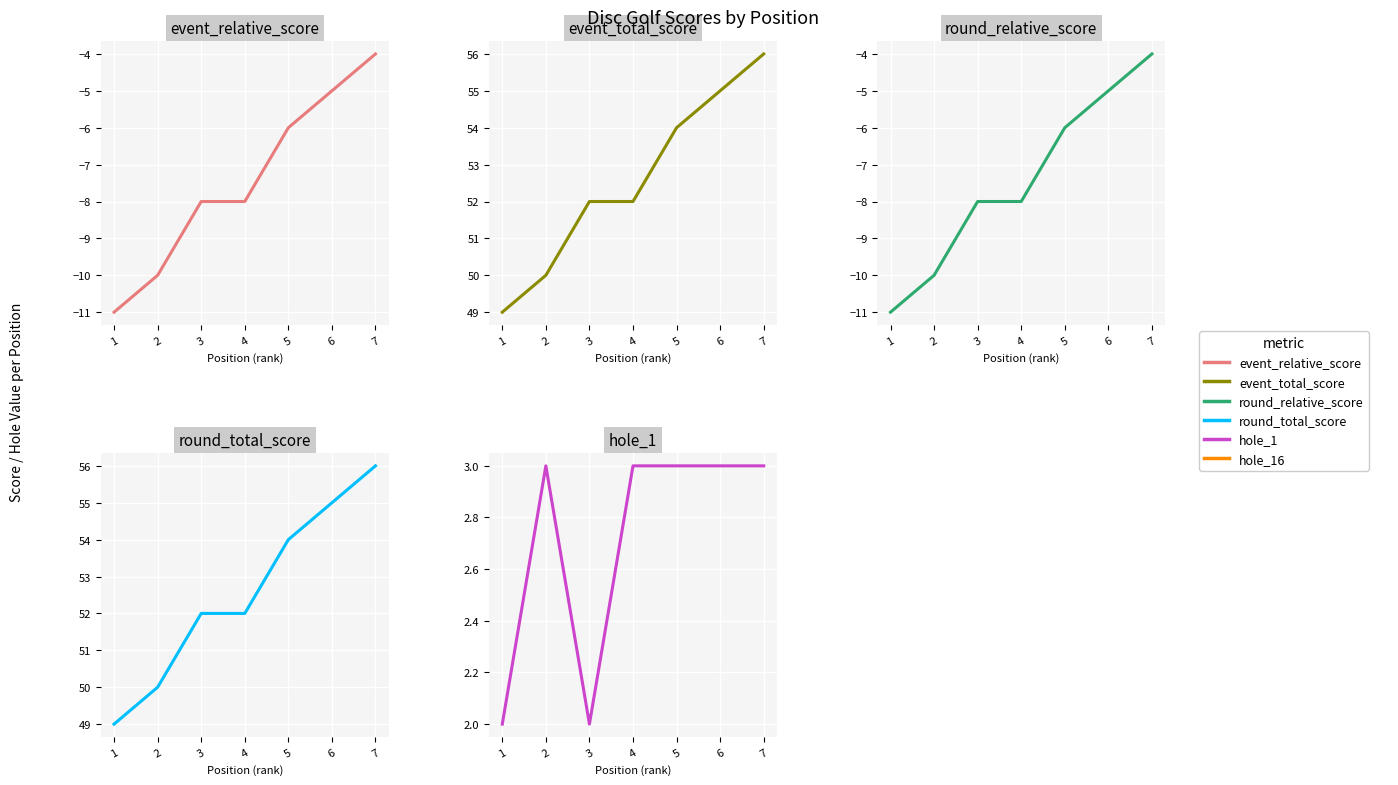

True or false: round_total_score and round_relative_score intersect in this chart.

False